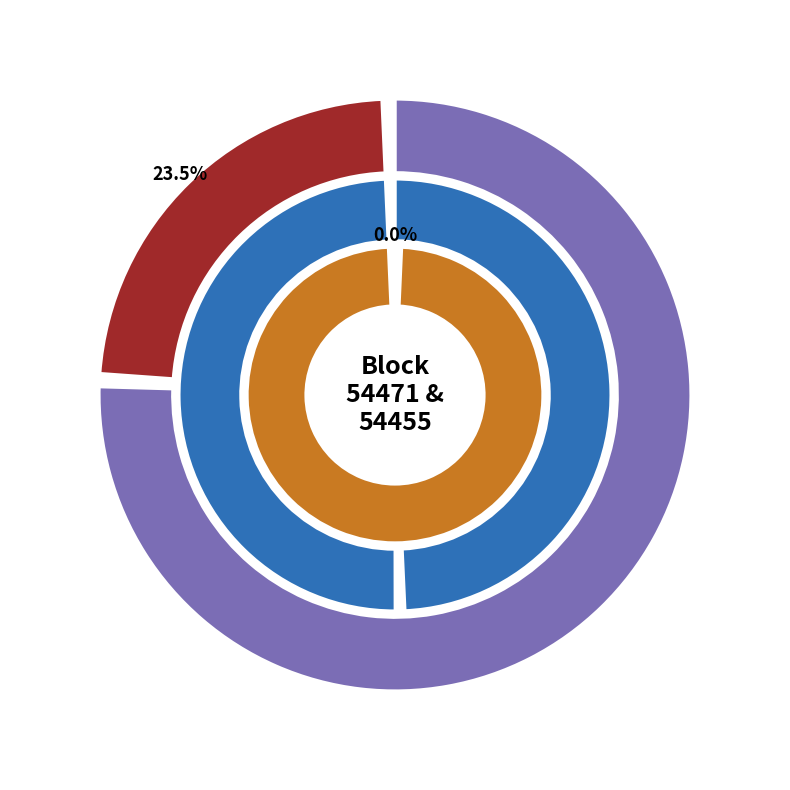

Which slice represents more than half of the pie?

54455